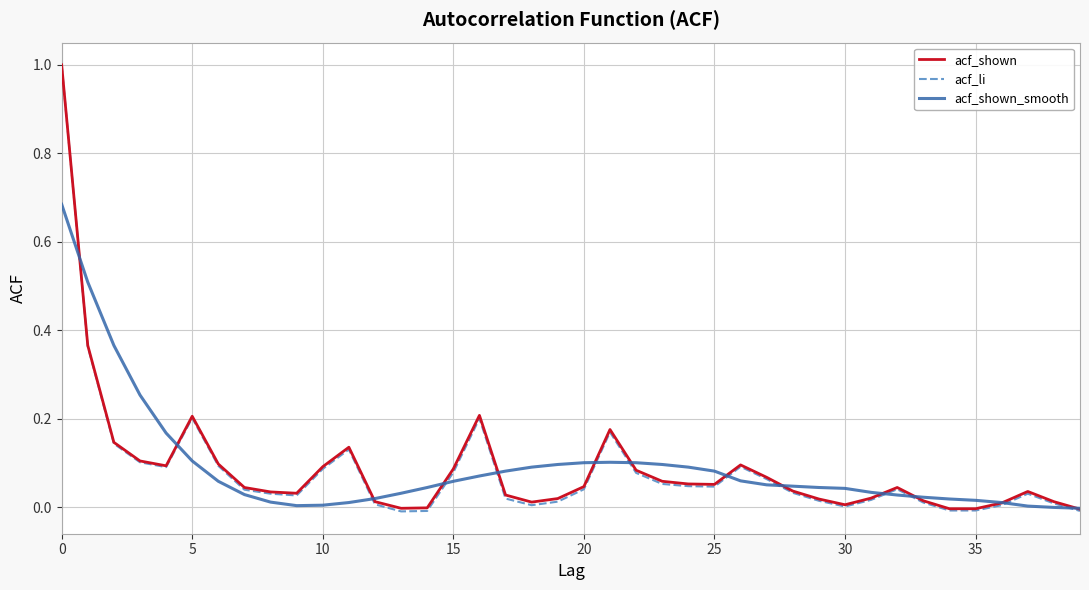

Which series has the largest range (max minus min)?

acf_li